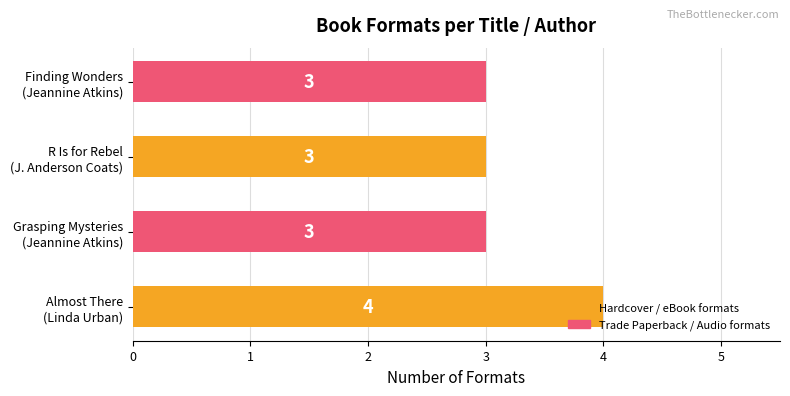

What is the smallest value displayed?

3